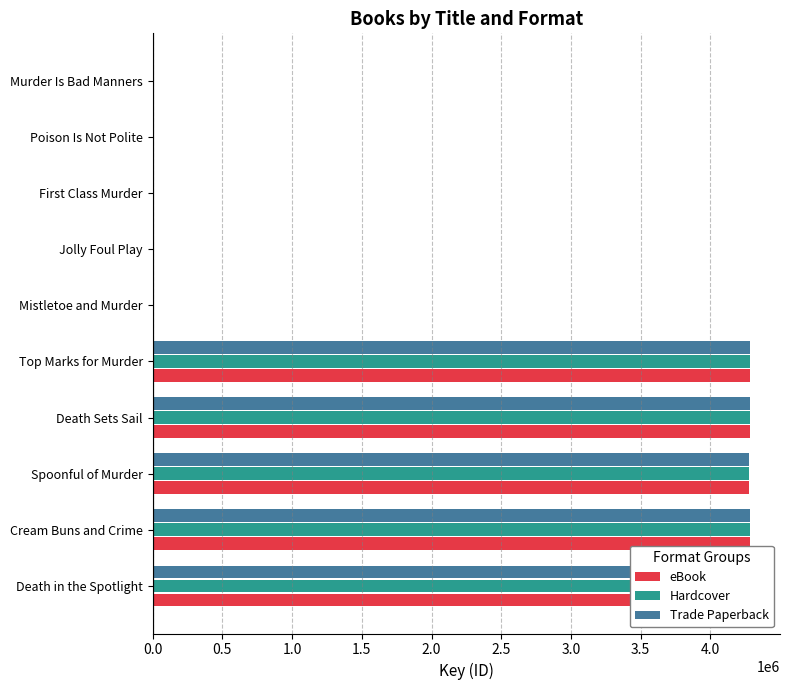

What is the highest value of the Hardcover series?

4284549